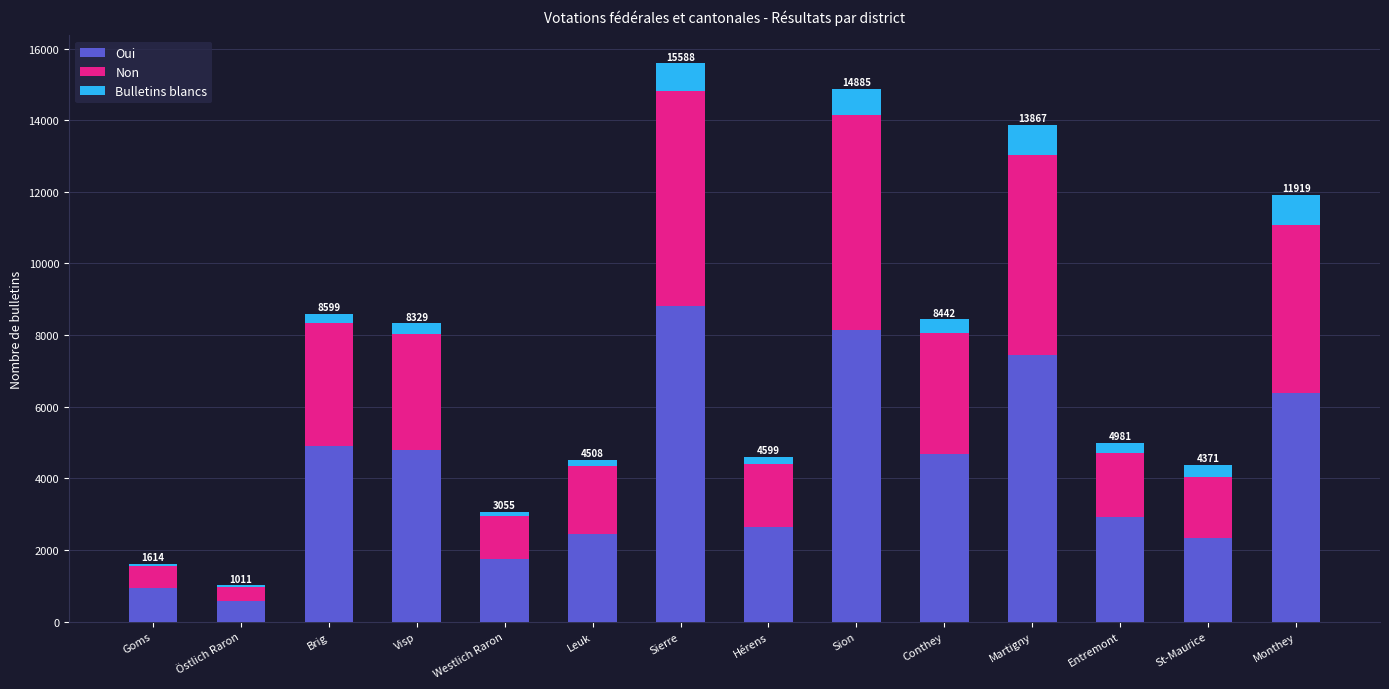

What is the highest value of the Oui series?

8823